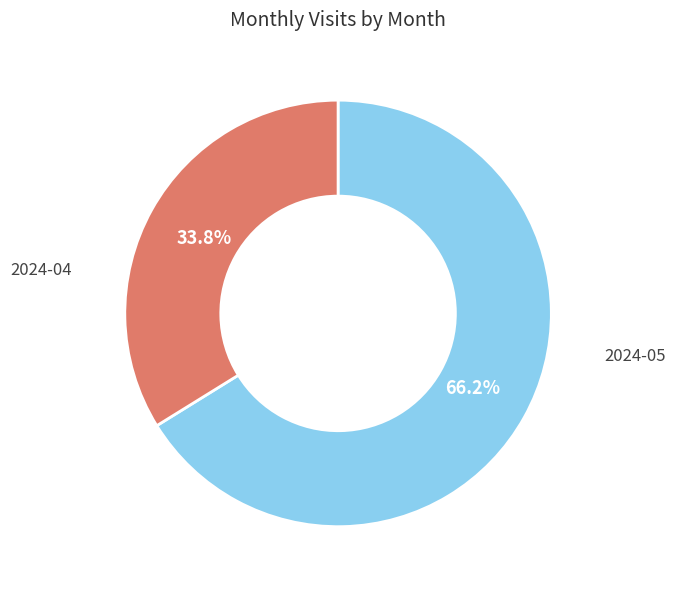

To the nearest percent, what is the average slice percentage?

50%